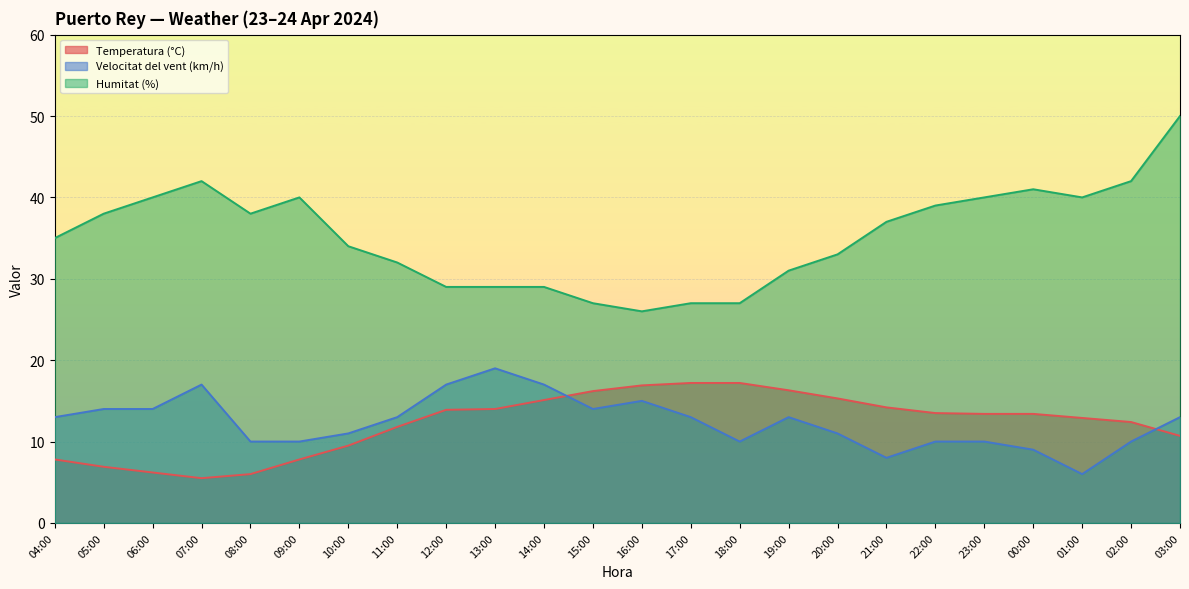

True or false: Velocitat del vent (km/h) has more than 0 points higher than both neighbors.

True